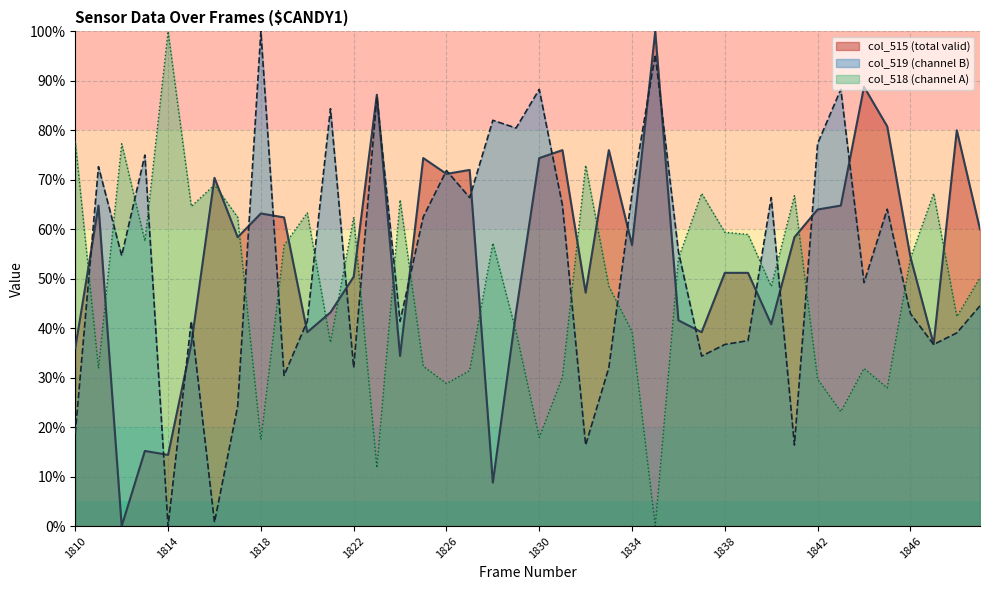

How many lines are shown in the chart?

3